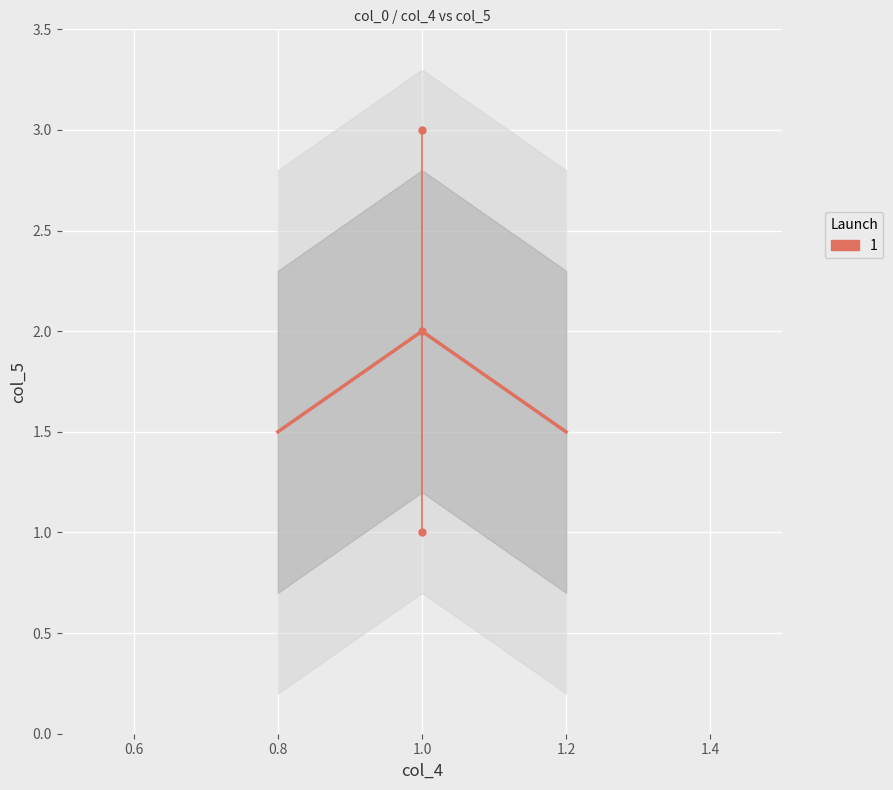

Rank the categories by value from lowest to highest.

1, 1, 1